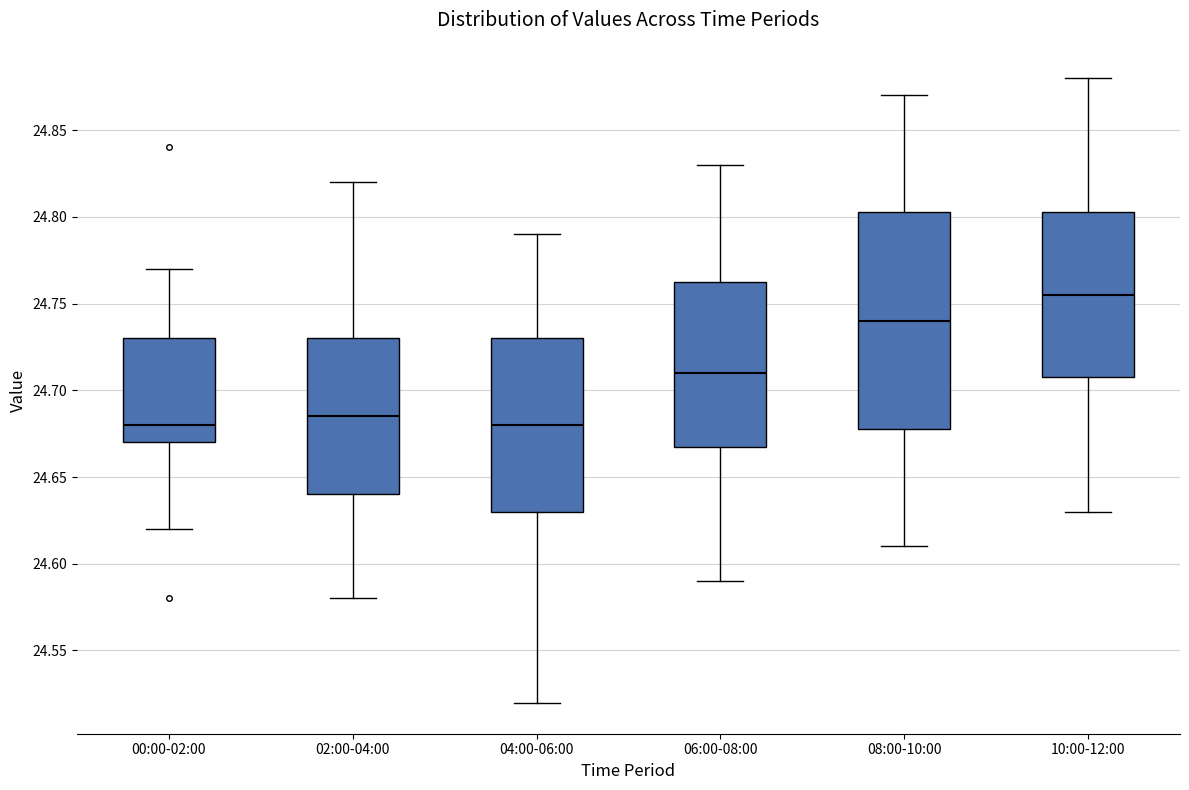

Where does the upper whisker of the box for 02:00-04:00 end on the y-axis? The values are not printed on the chart, so give them approximately, as read against the axis.

24.820